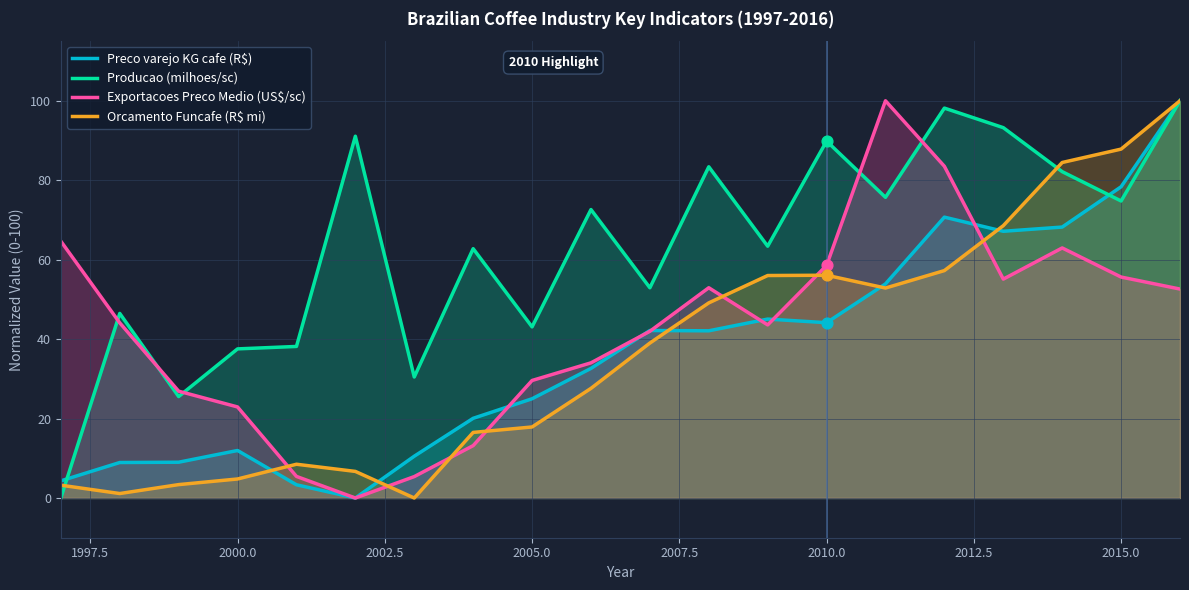

Which series has the widest spread of Y values?

Preco varejo KG cafe (R$)